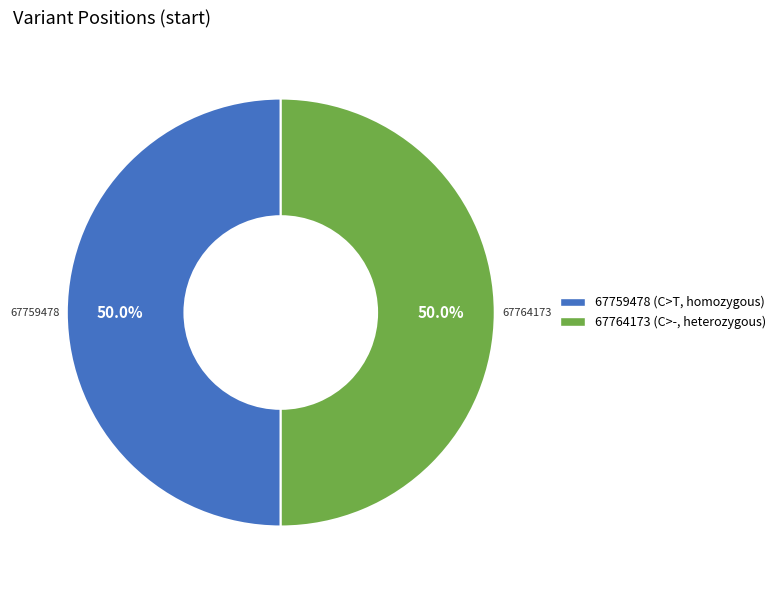

The 67759478 slice represents 56% of the pie. True or false?

False